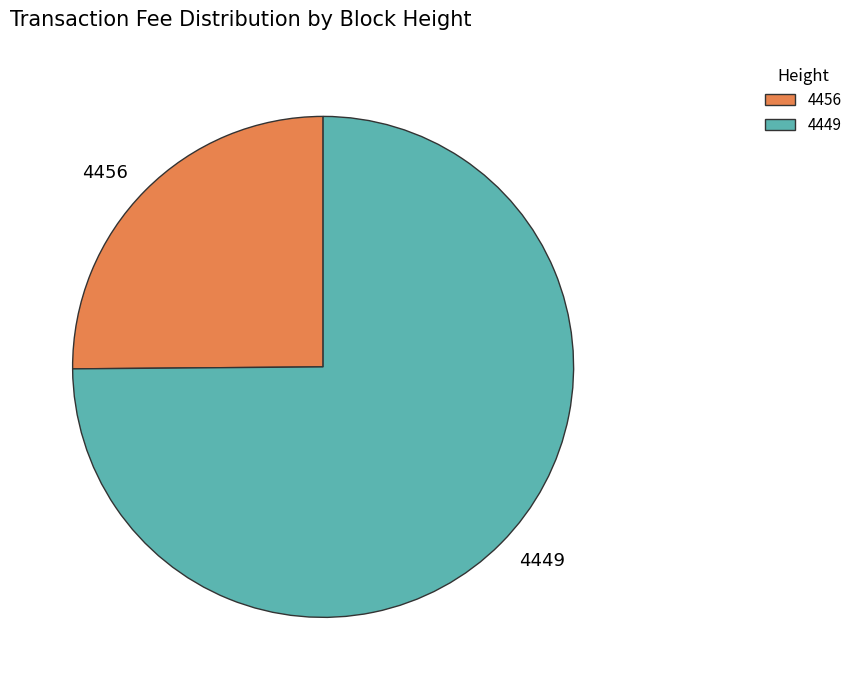

Approximately how many times larger is the value at 4449 compared to 4456?

3.0